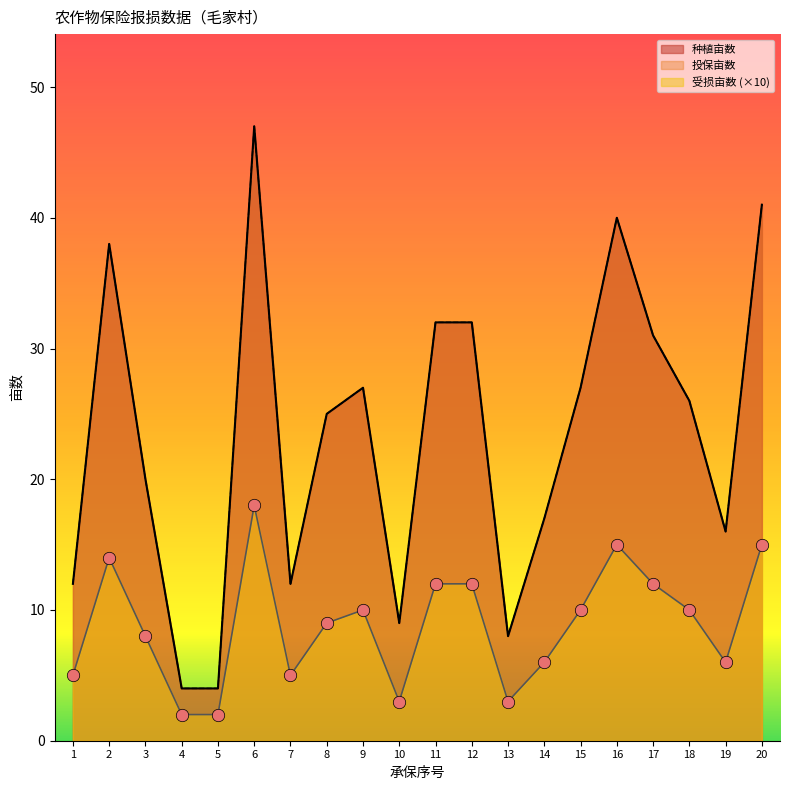

Which series has the widest spread of Y values?

种植亩数